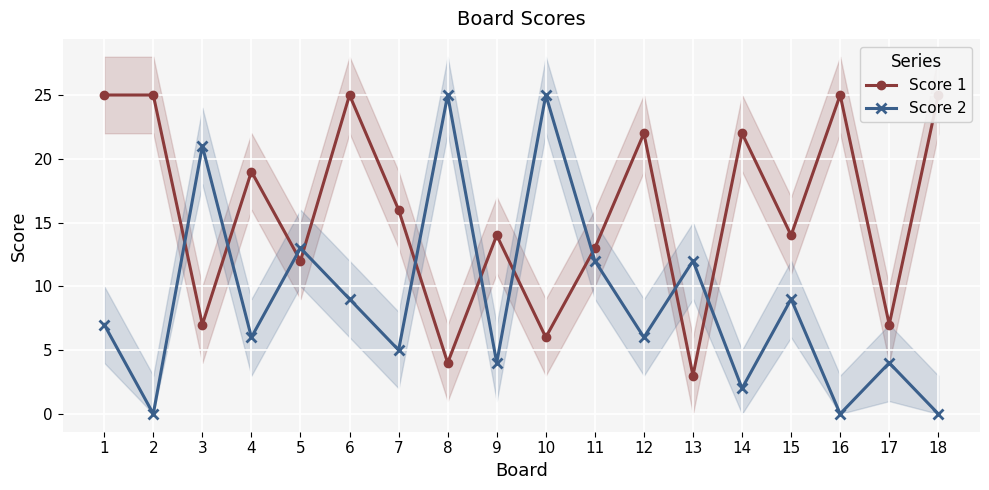

What is the average value of the Score 1 series?

16